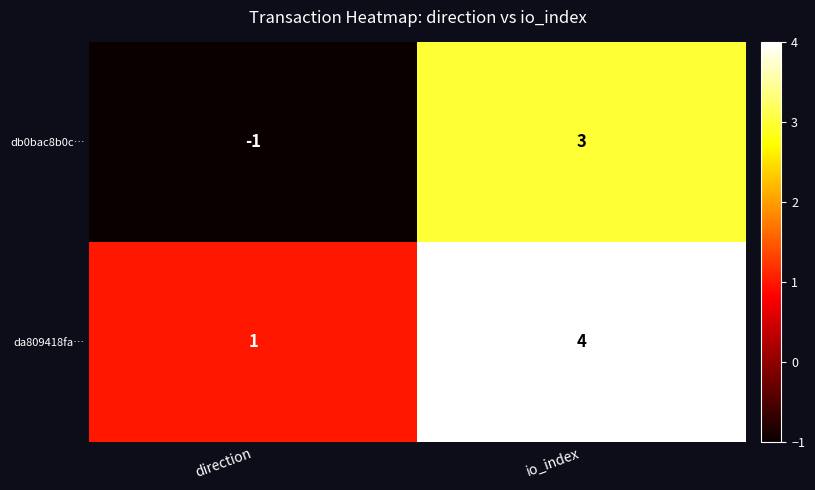

True or false: da809418fa… has a value of 0 at direction.

False